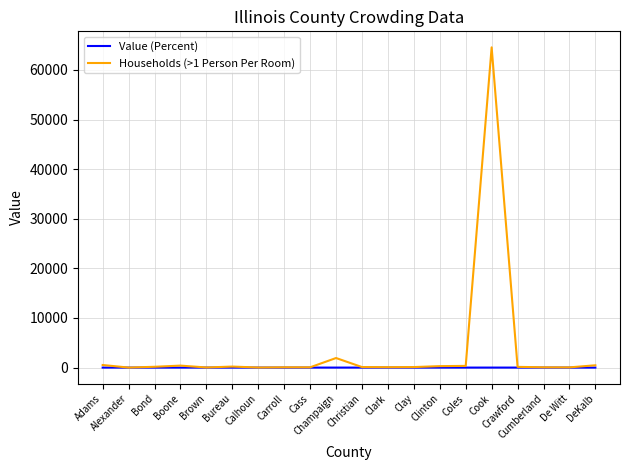

Which series has the widest spread of values?

Households (>1 Person Per Room)